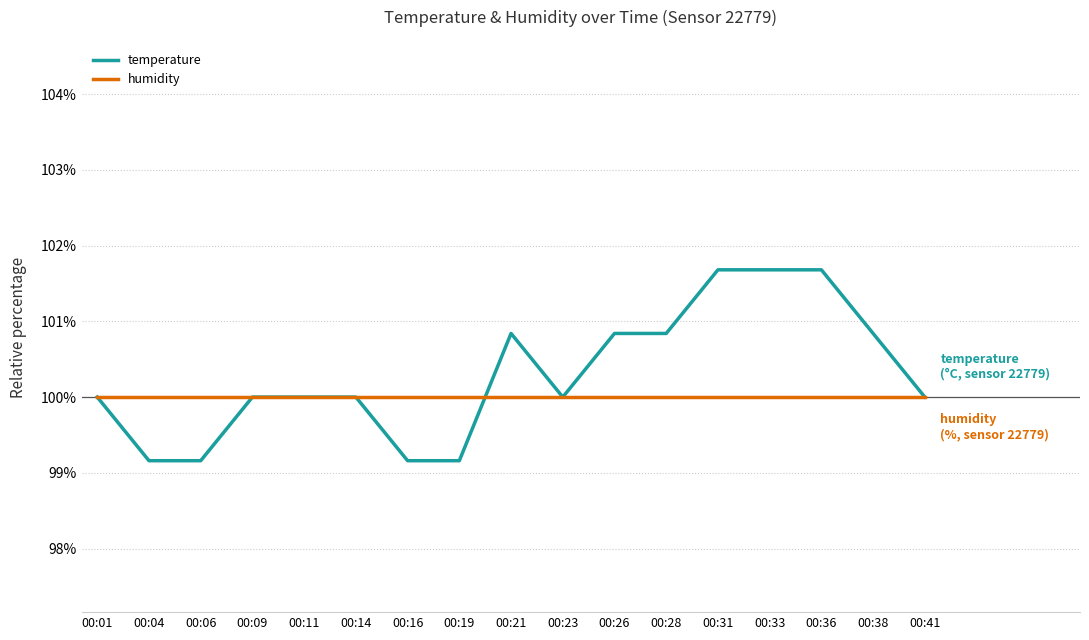

True or false: temperature and humidity intersect in this chart.

True